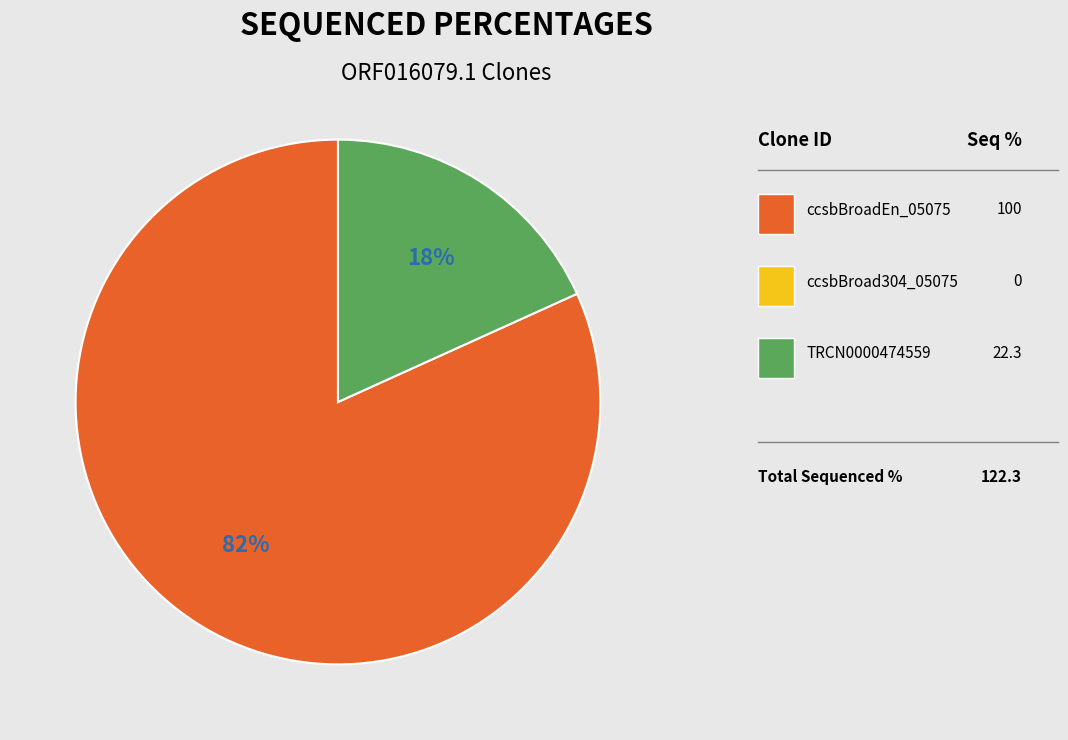

Is there a majority slice in this chart?

Yes